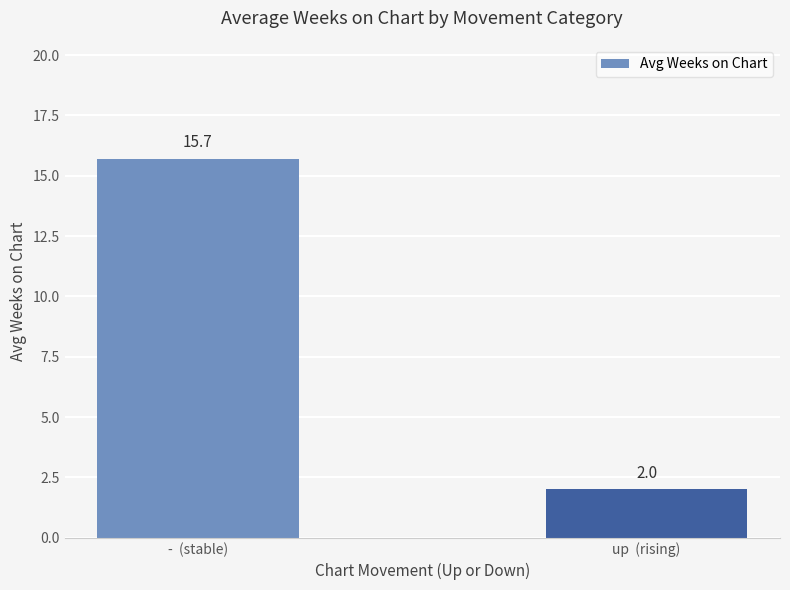

What is the label of the 2nd bar from the right?

-  (stable)